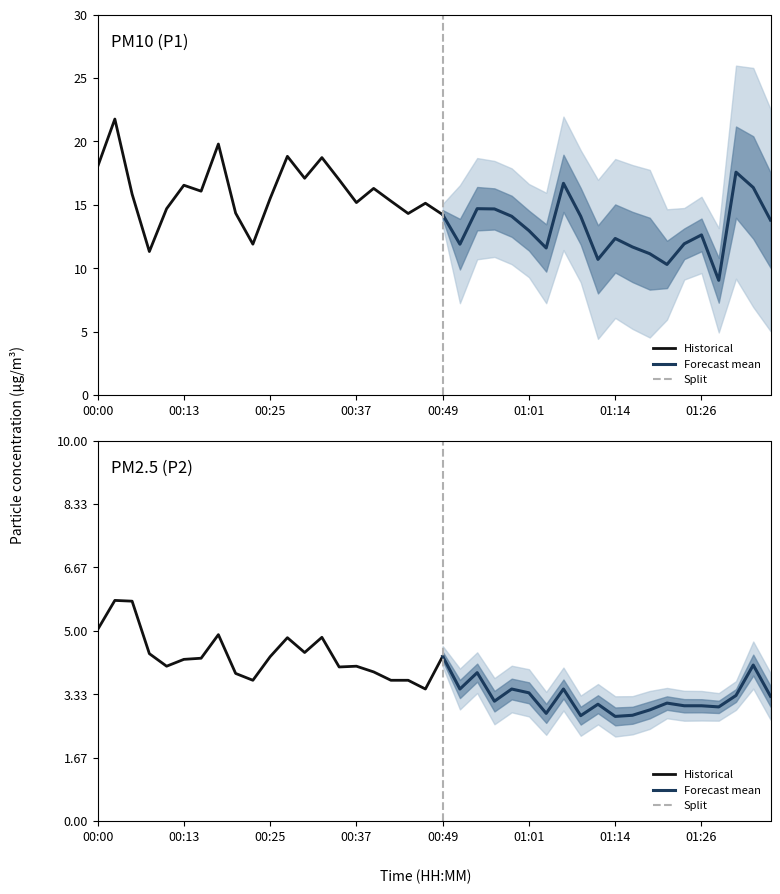

How many interior local valleys does the P2 series have?

11